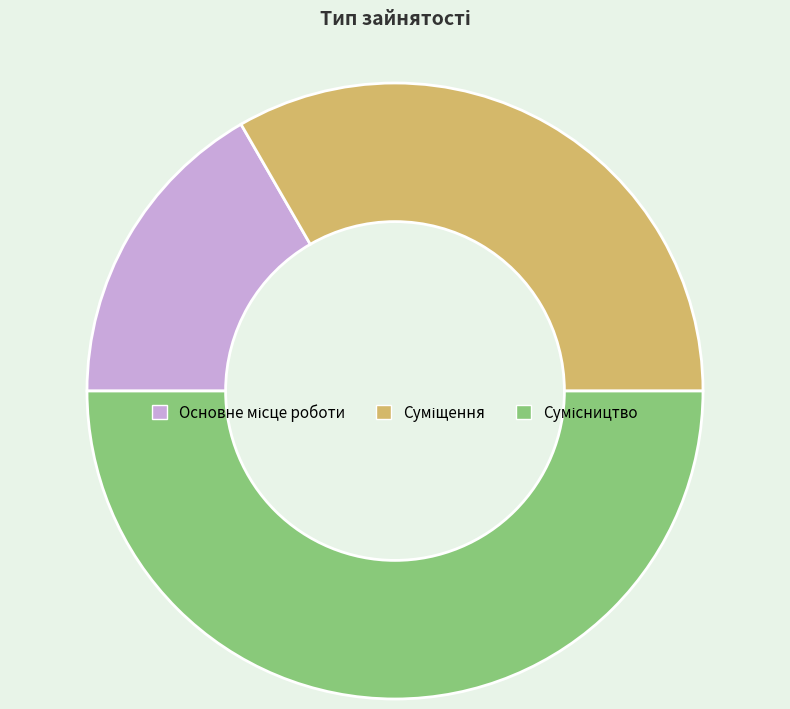

Which has a higher value, Основне місце роботи or Суміщення?

Суміщення